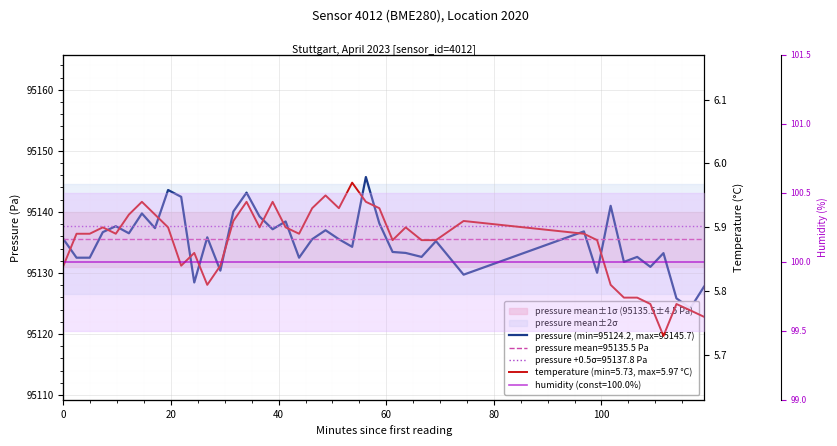

At how many categories does at least one series exceed 25397?

40